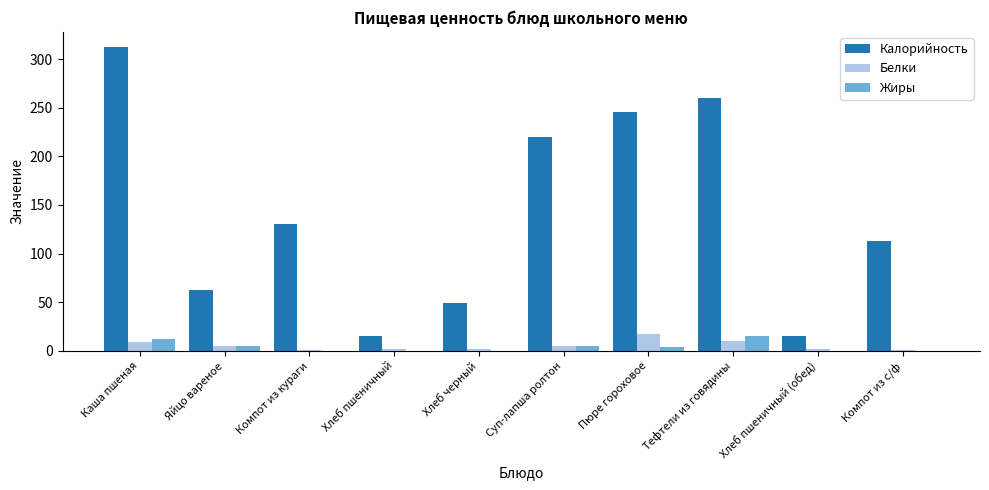

What is the total value across all series at Тефтели из говядины?

285.0